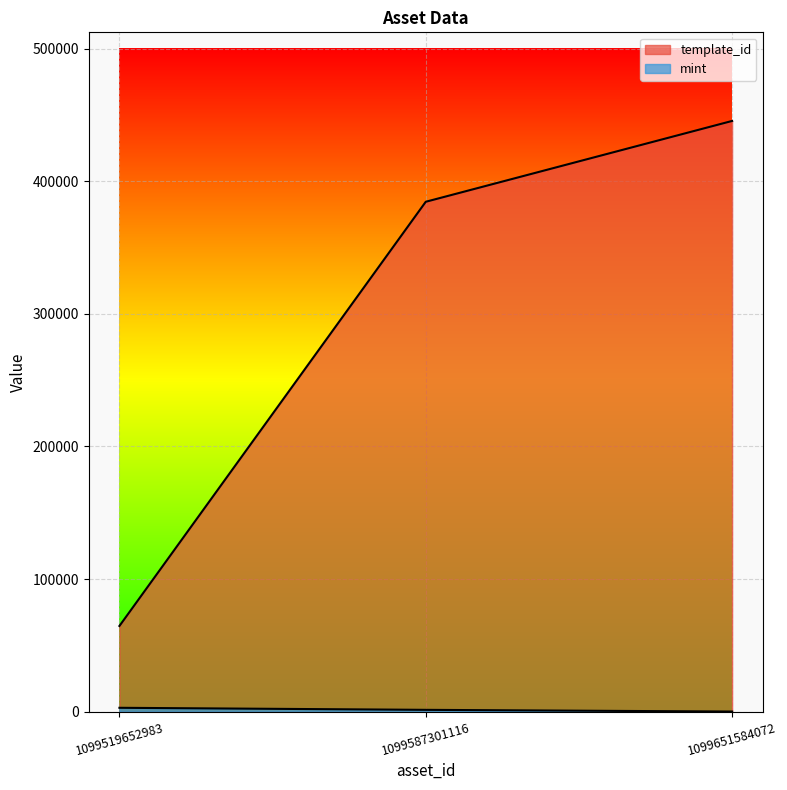

What is the sum of all template_id values?

894683